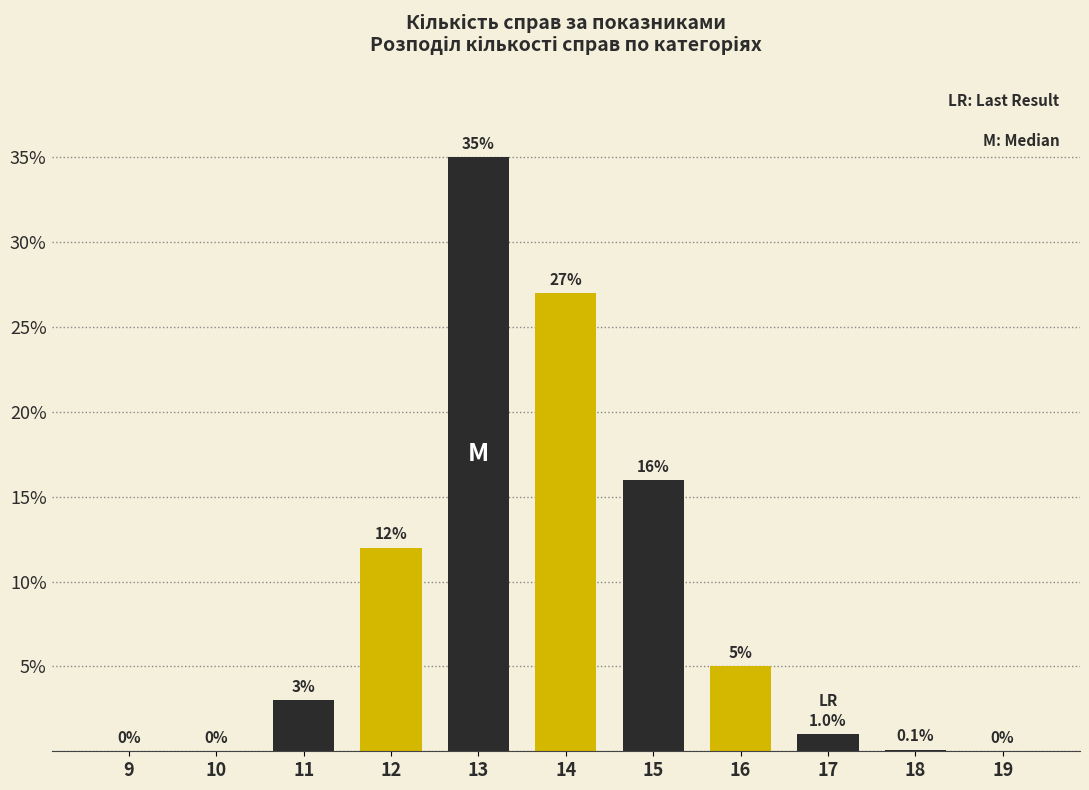

Reading right to left, transcribe all the data shown in this chart.

19=0.0	18=0.1	17=1.0	16=5.0	15=16.0	14=27.0	13=35.0	12=12.0	11=3.0	10=0.0	9=0.0